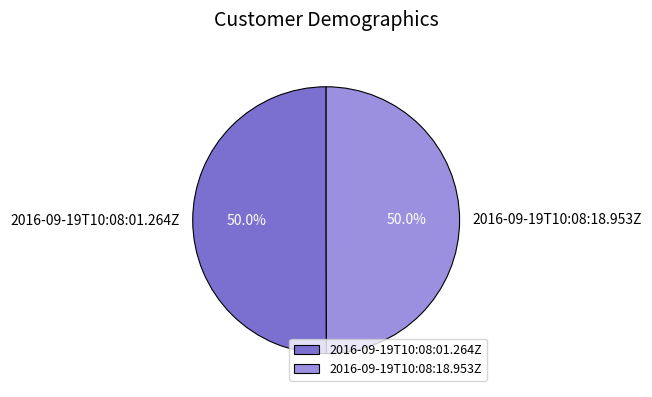

Is it true that 2016-09-19T10:08:18.953Z is 59% of the pie?

False